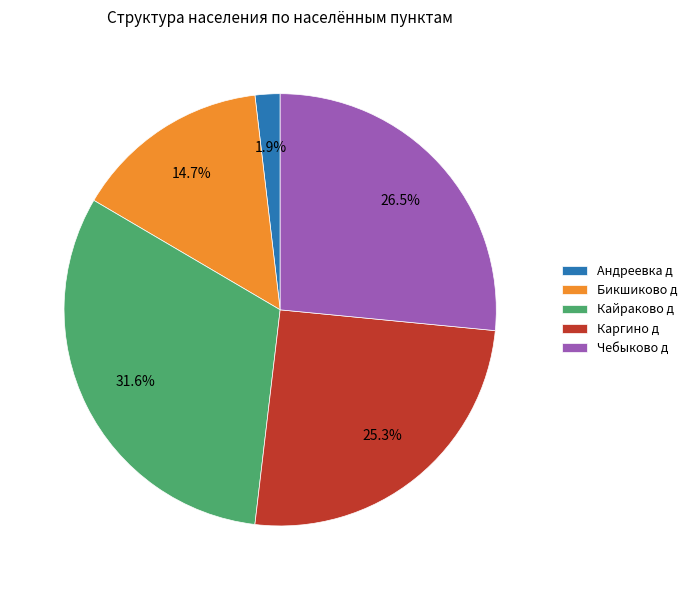

Which has a higher value, Кайраково д or Каргино д?

Кайраково д